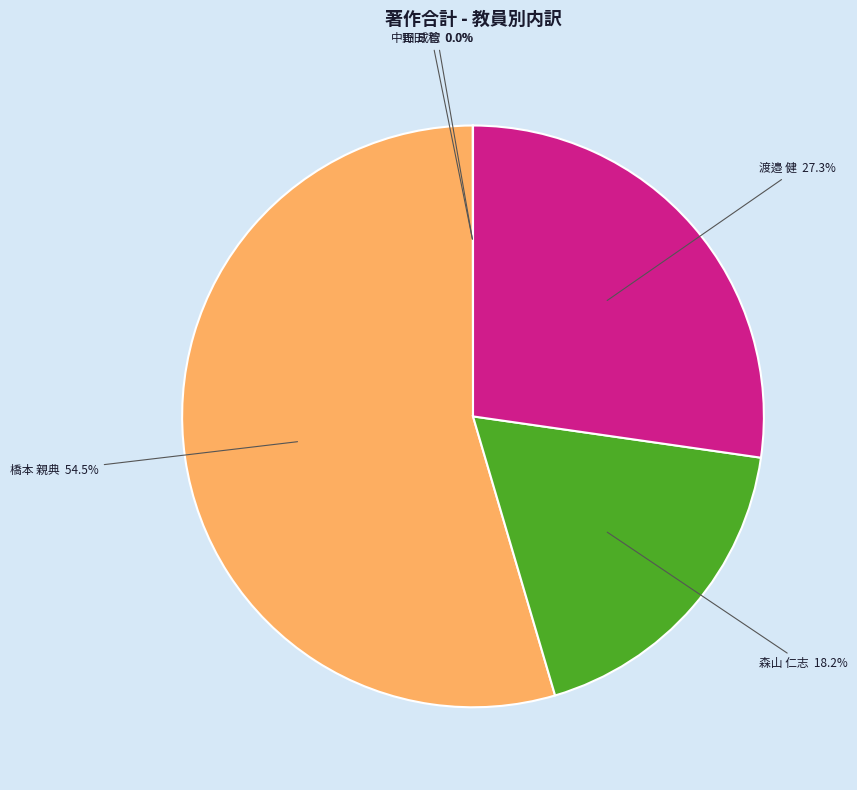

What portion of the pie excludes 渡邉 健?

72.7%